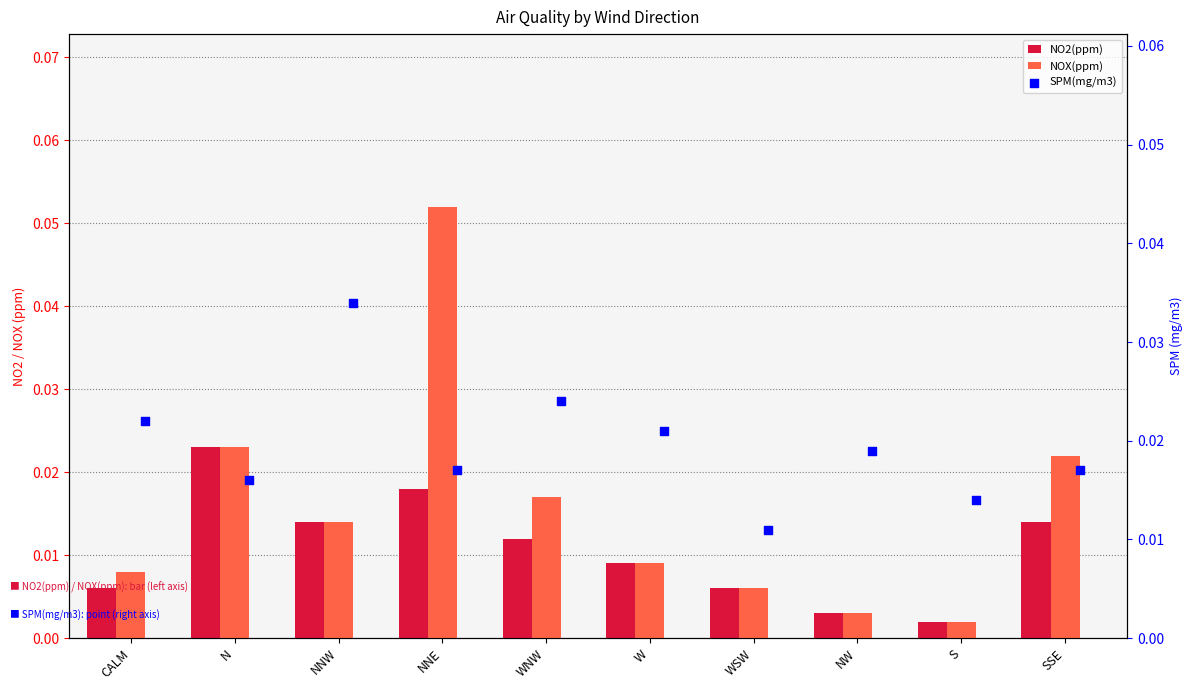

Which series contains the lowest Y value?

NO2(ppm)